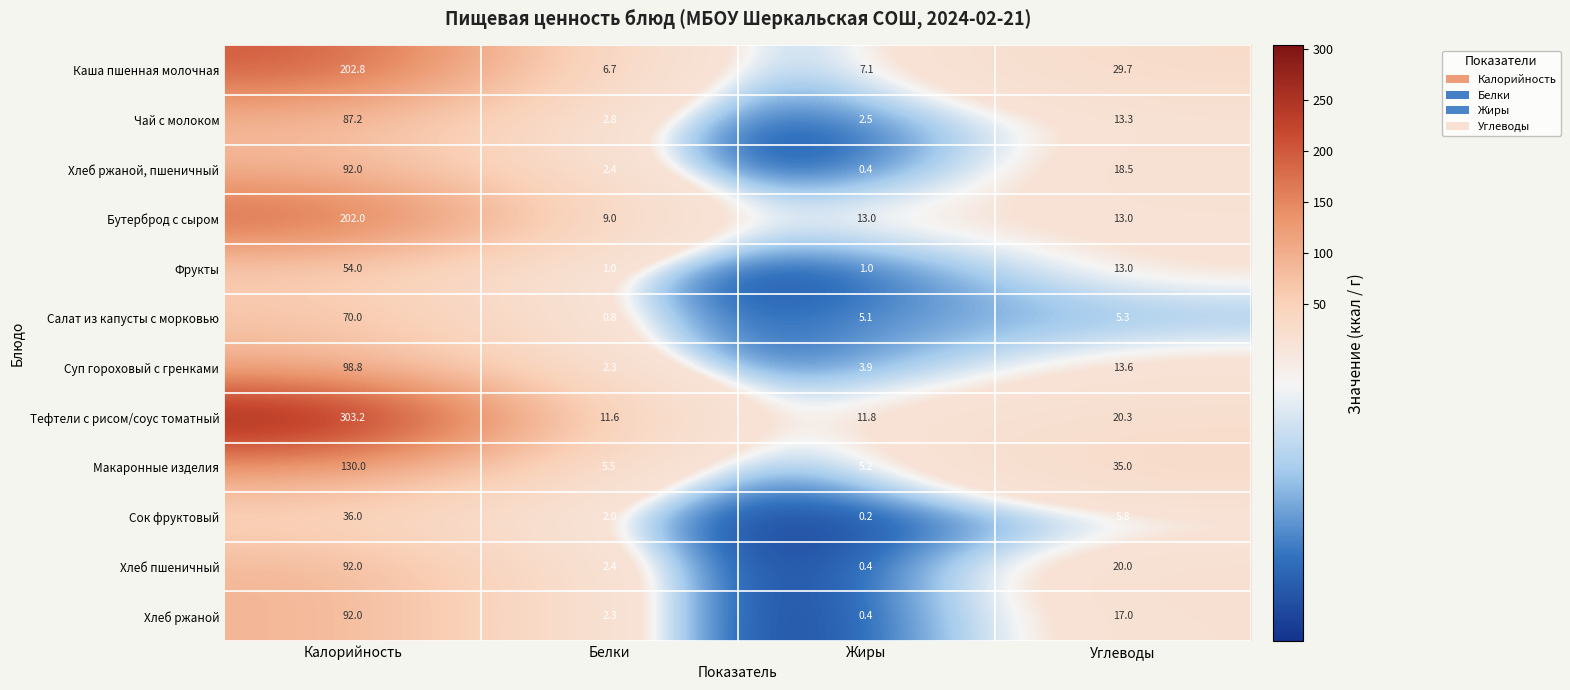

What value does the Каша пшенная молочная series have at Жиры?

7.1